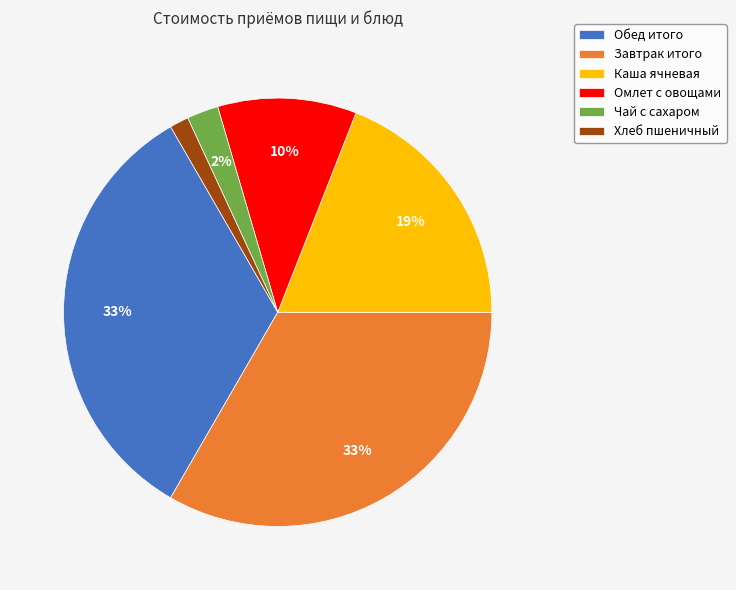

Do Каша ячневая and Чай с сахаром together represent more than half of the pie?

No